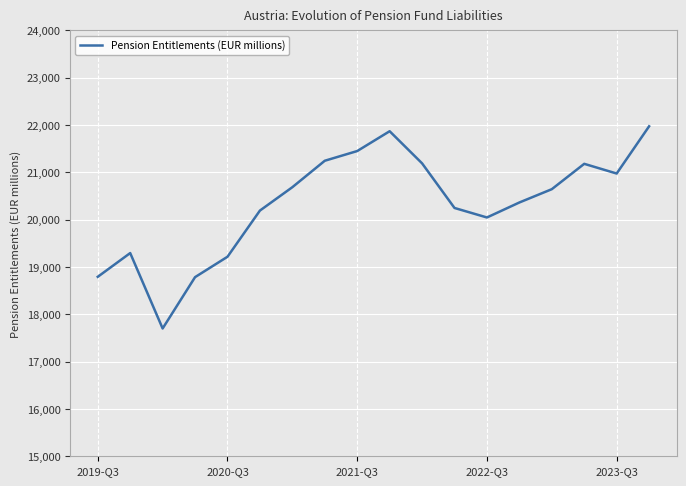

What is the maximum value shown in the chart?

21974